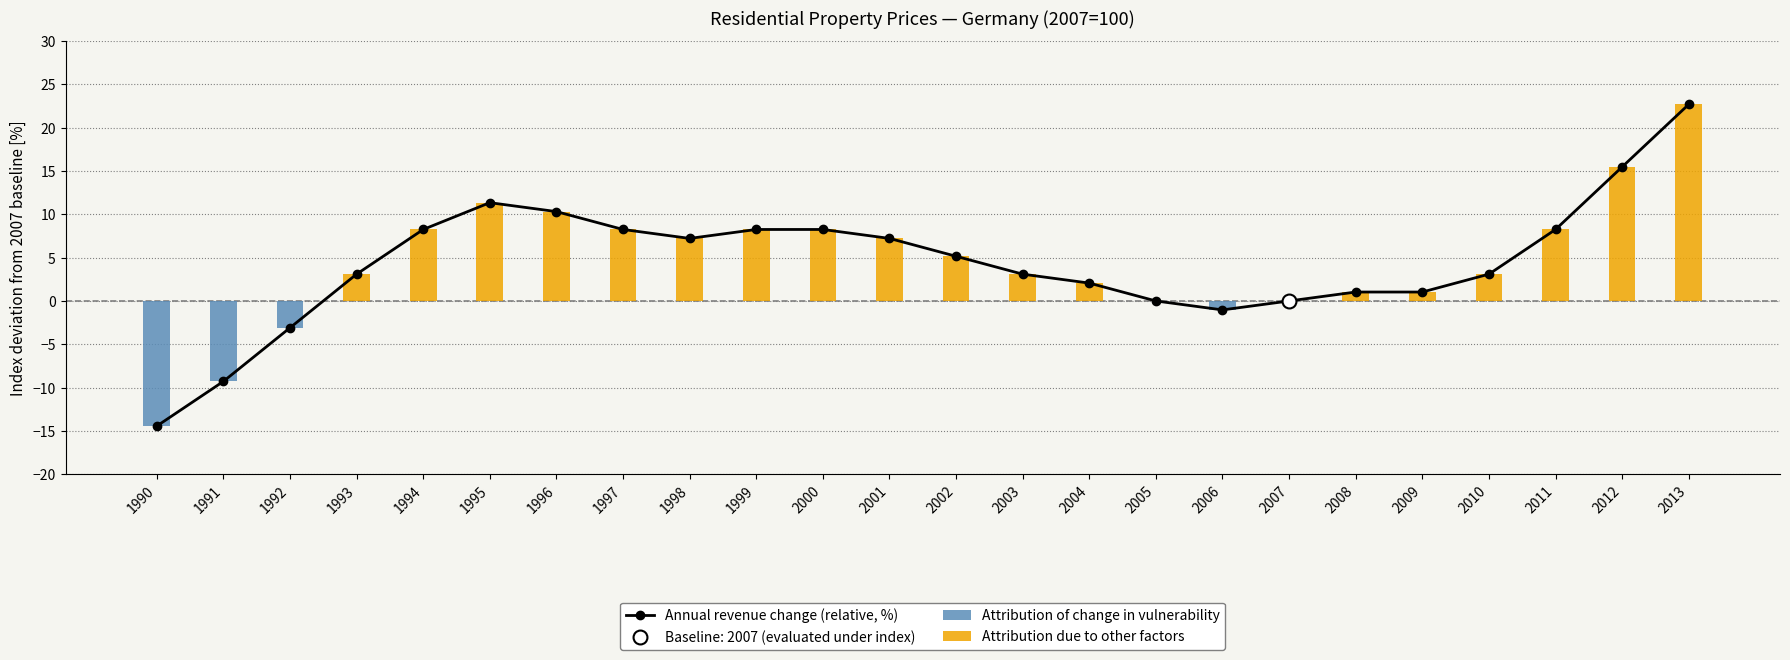

Reading left to right, transcribe all the data shown in this chart.

Annual revenue change (relative, %): 1990=-14.4	1991=-9.3	1992=-3.1	1993=3.1	1994=8.2	1995=11.3	1996=10.3	1997=8.2	1998=7.2	1999=8.2	2000=8.2	2001=7.2	2002=5.2	2003=3.1	2004=2.1	2005=0.0	2006=-1.0	2007=0.0	2008=1.0	2009=1.0	2010=3.1	2011=8.2	2012=15.5	2013=22.7
Attribution of change in vulnerability: 1990=-14.4	1991=-9.3	1992=-3.1	1993=0.0	1994=0.0	1995=0.0	1996=0.0	1997=0.0	1998=0.0	1999=0.0	2000=0.0	2001=0.0	2002=0.0	2003=0.0	2004=0.0	2005=0.0	2006=-1.0	2007=0.0	2008=0.0	2009=0.0	2010=0.0	2011=0.0	2012=0.0	2013=0.0
Attribution due to other factors: 1990=0.0	1991=0.0	1992=0.0	1993=3.1	1994=8.2	1995=11.3	1996=10.3	1997=8.2	1998=7.2	1999=8.2	2000=8.2	2001=7.2	2002=5.2	2003=3.1	2004=2.1	2005=0.0	2006=0.0	2007=0.0	2008=1.0	2009=1.0	2010=3.1	2011=8.2	2012=15.5	2013=22.7